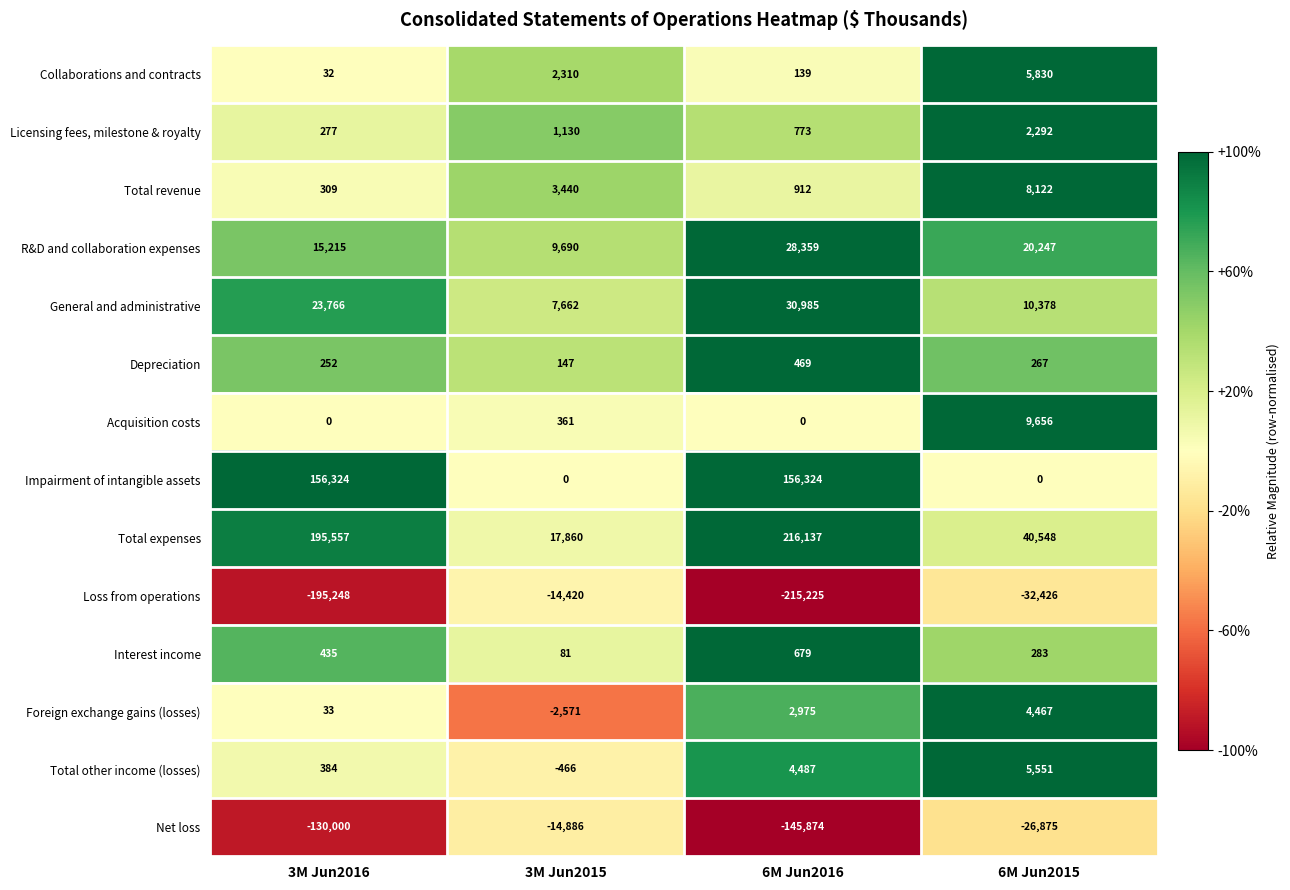

How many series are shown in this chart?

14